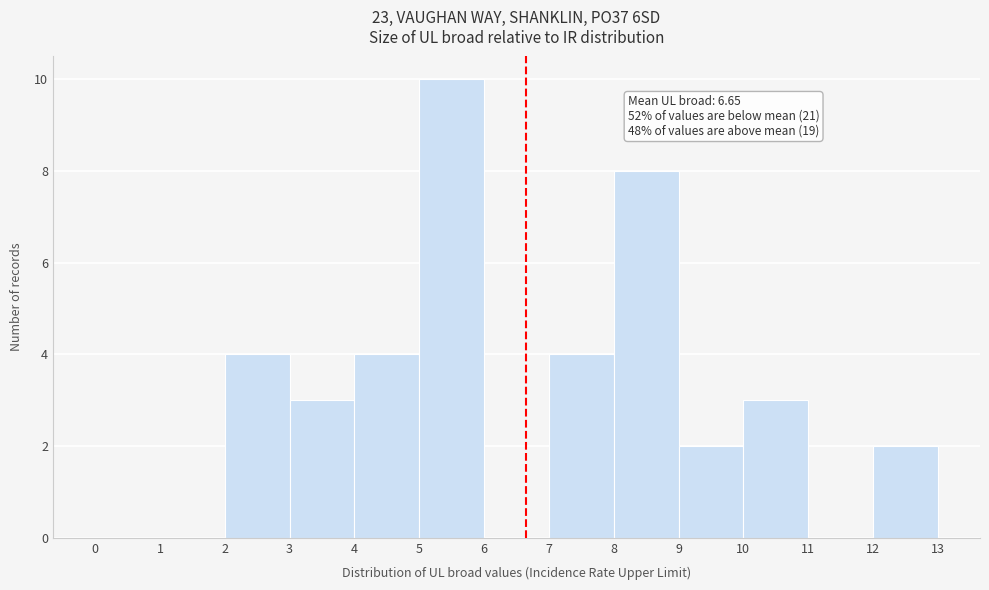

Over which range of the x-axis is the bar tallest?

5 to 6